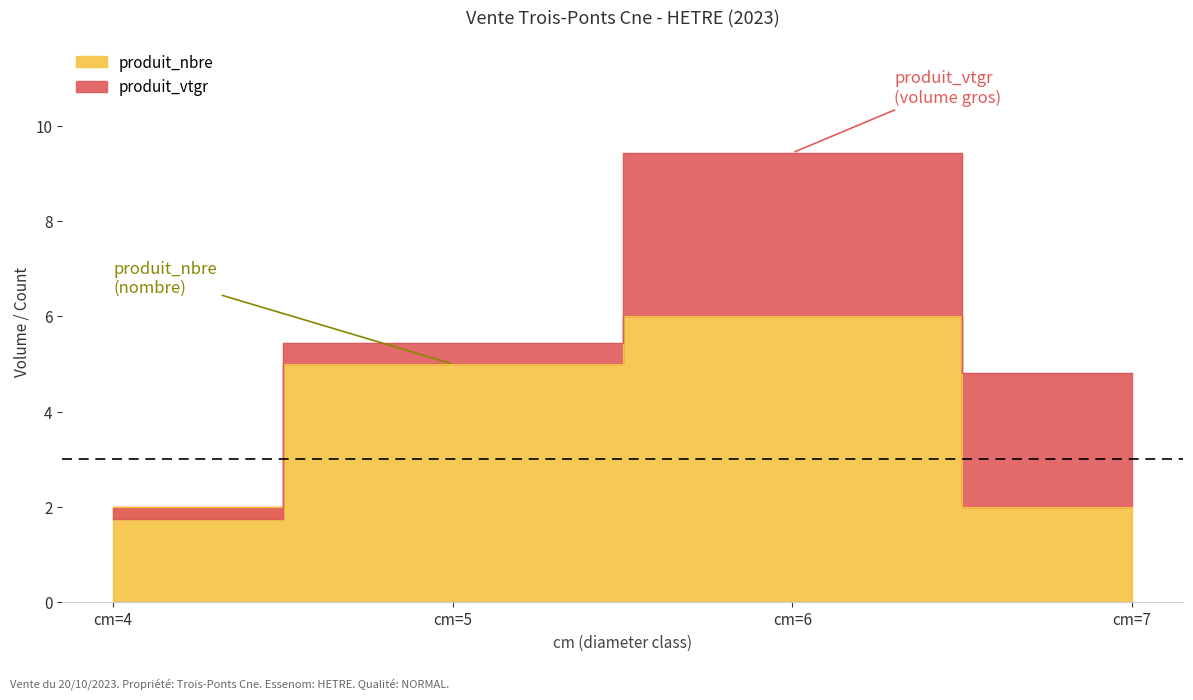

What is the sum of the produit_nbre values at cm=7 and cm=4?

4.0